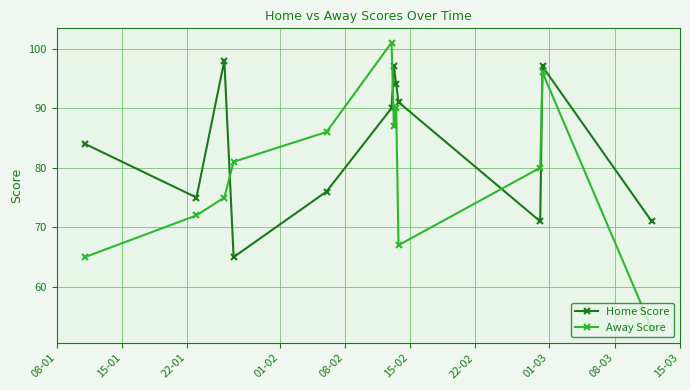

Which series has the largest total across all categories?

Home Score